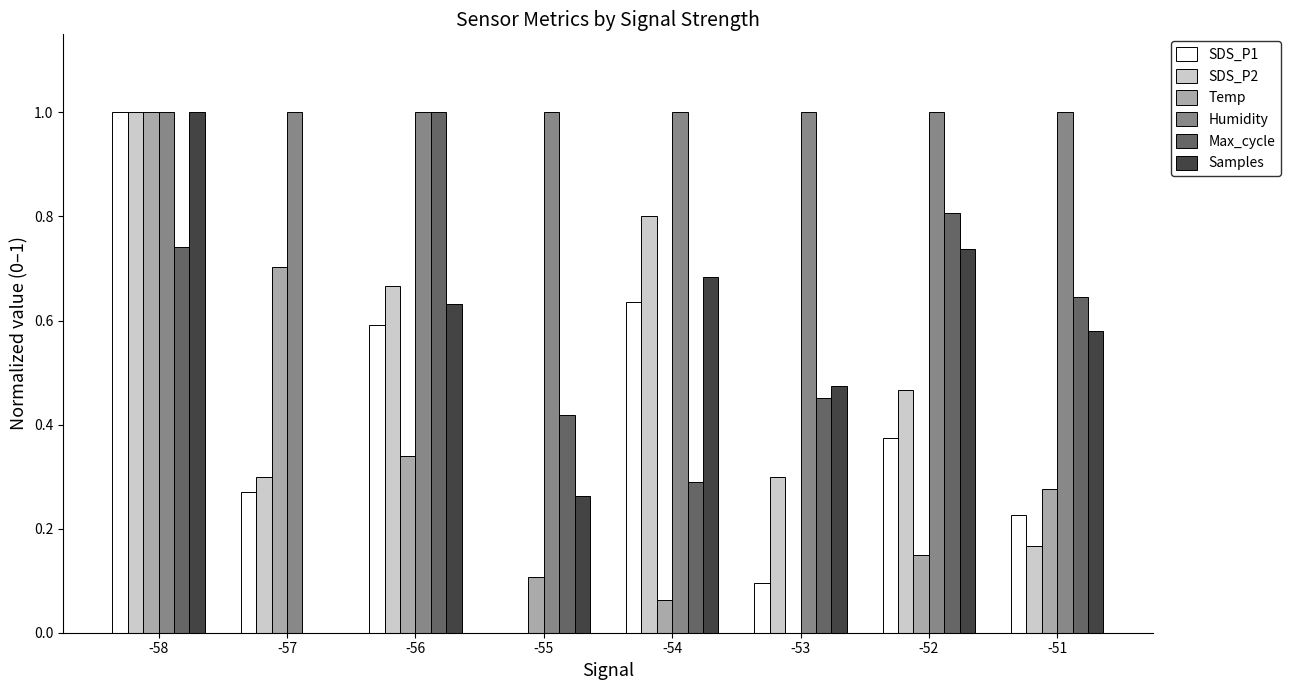

Which series changed the most between -54 and -51?

SDS_P2